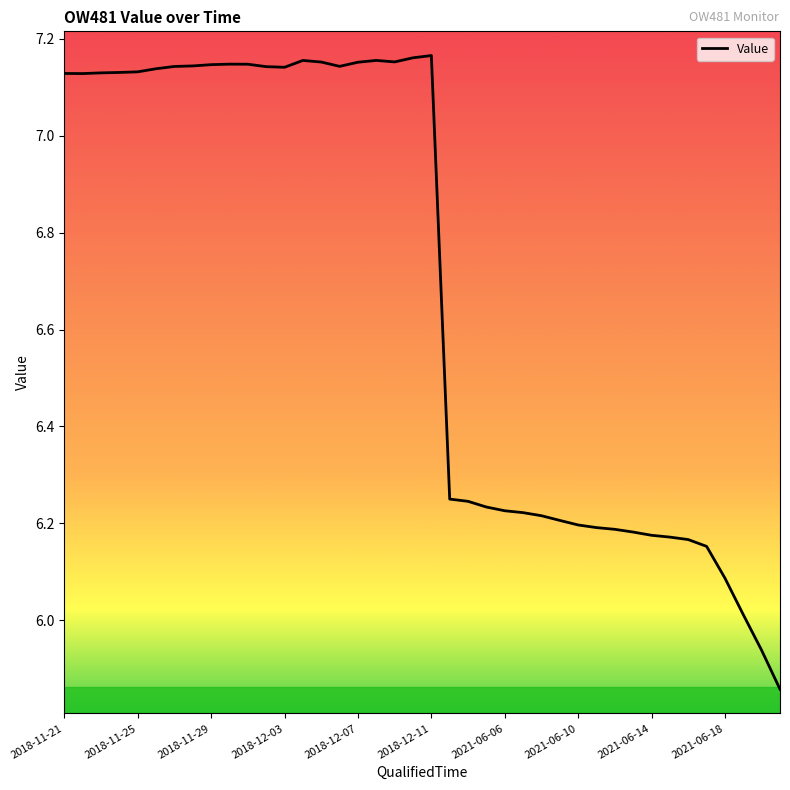

How many categories are shown in the chart?

40